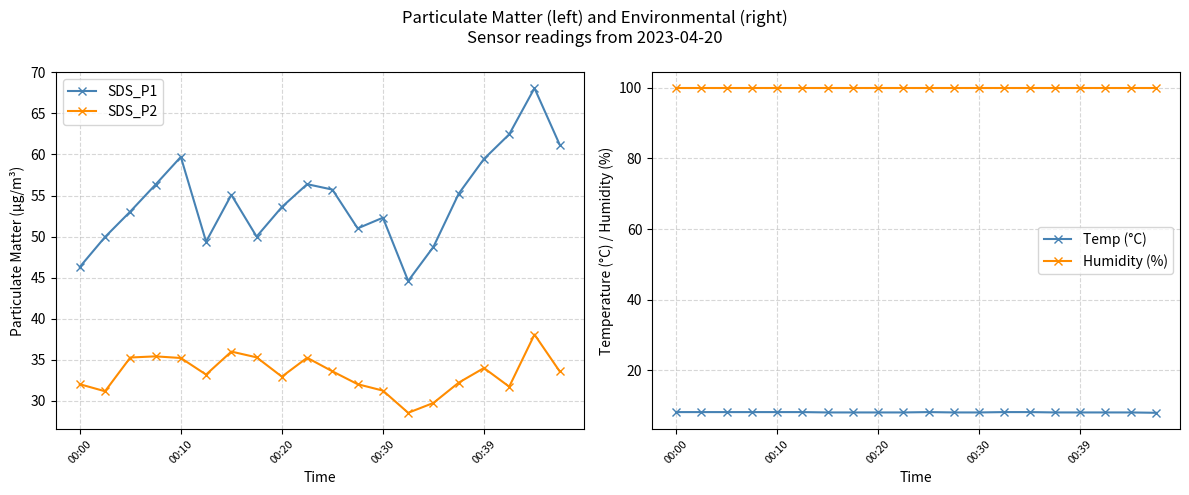

True or false: Humidity (%) has more than 1 interior local peaks.

False